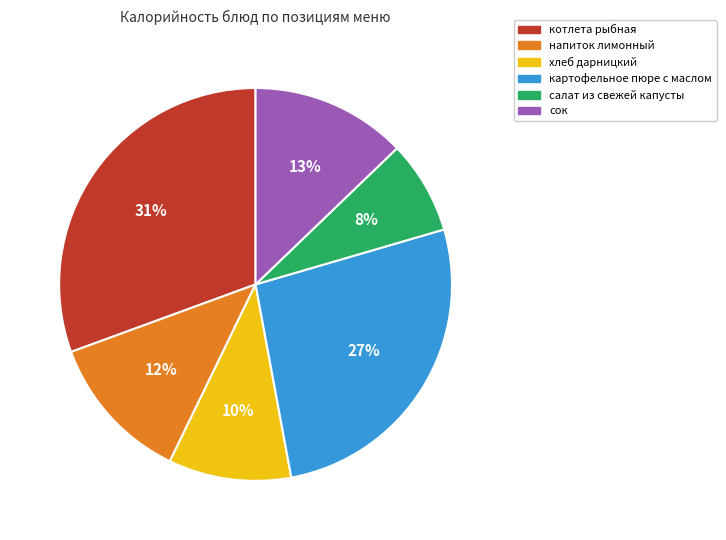

Which category has the biggest portion of the pie?

котлета рыбная